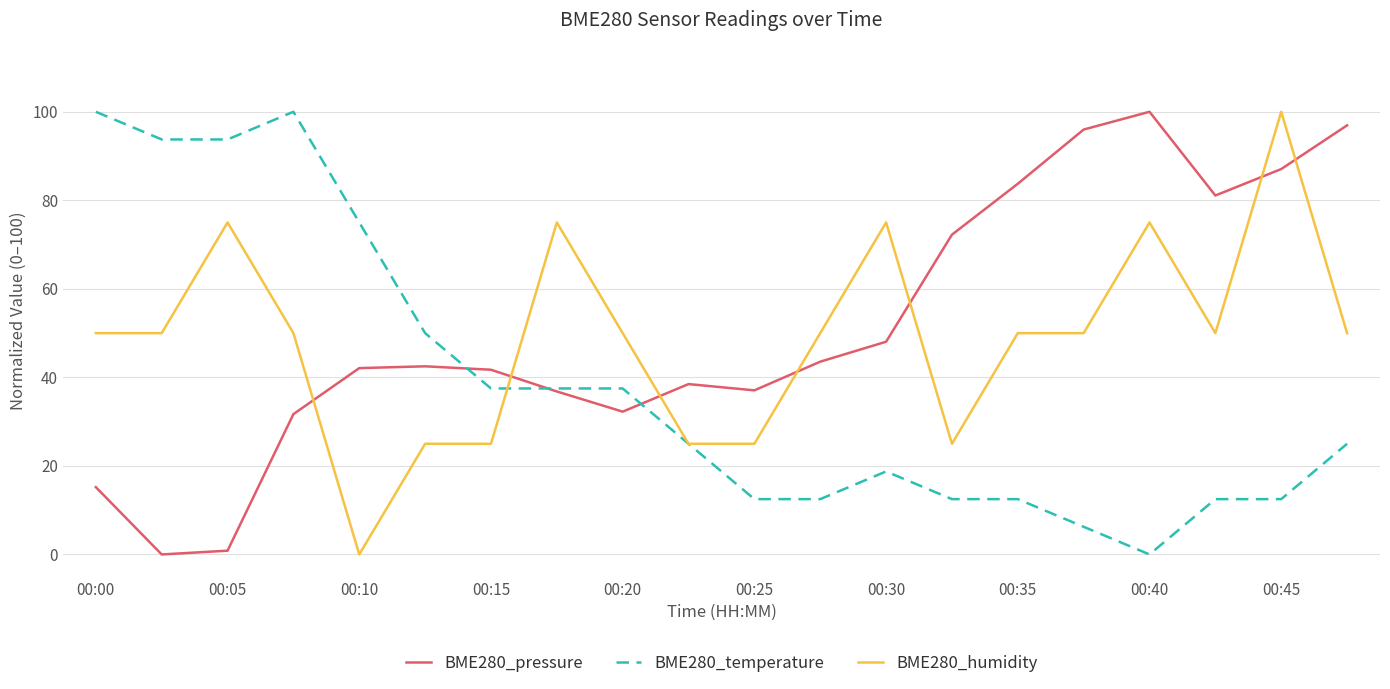

What is the maximum value shown in the chart?

100.0